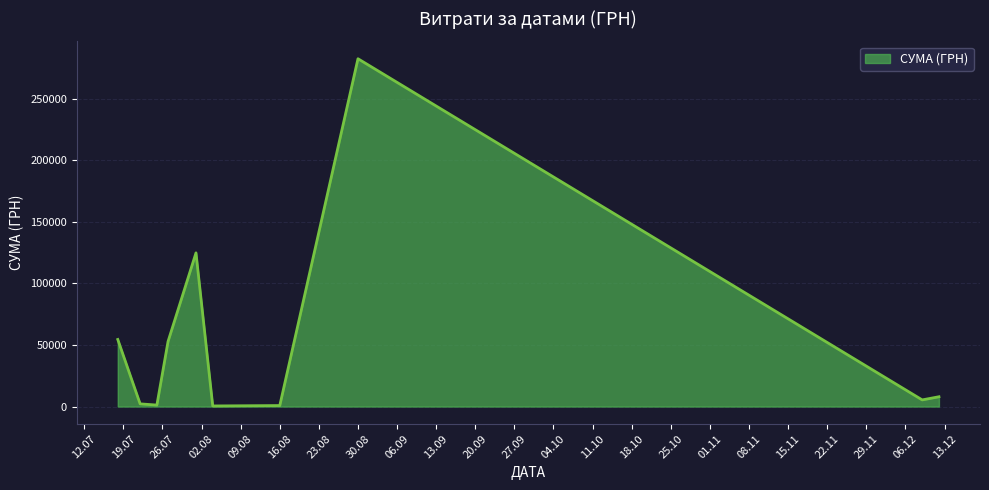

What is the greatest value displayed?

282495.1